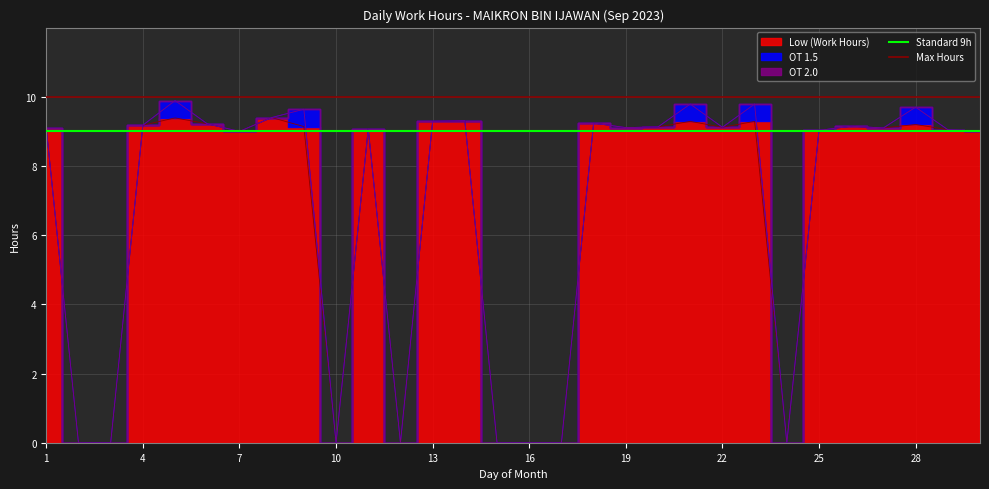

True or false: OT 1.5 and Low (Work Hours) intersect in this chart.

False